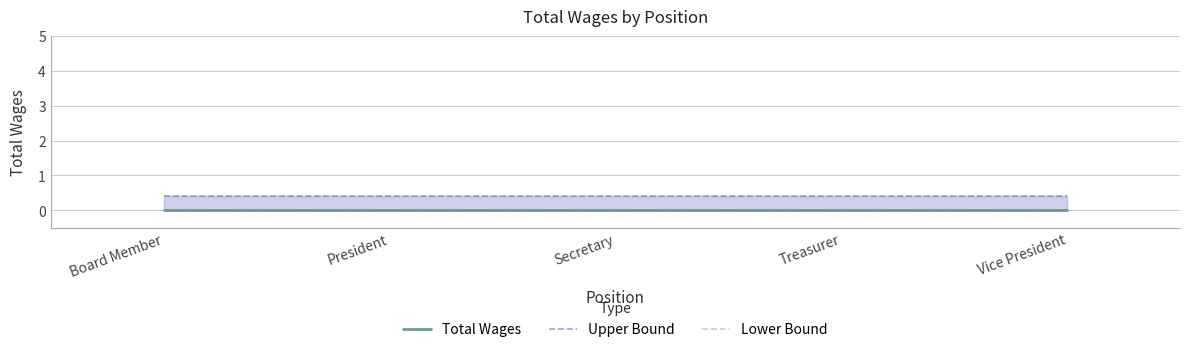

Which series has the largest total across all categories?

Upper Bound